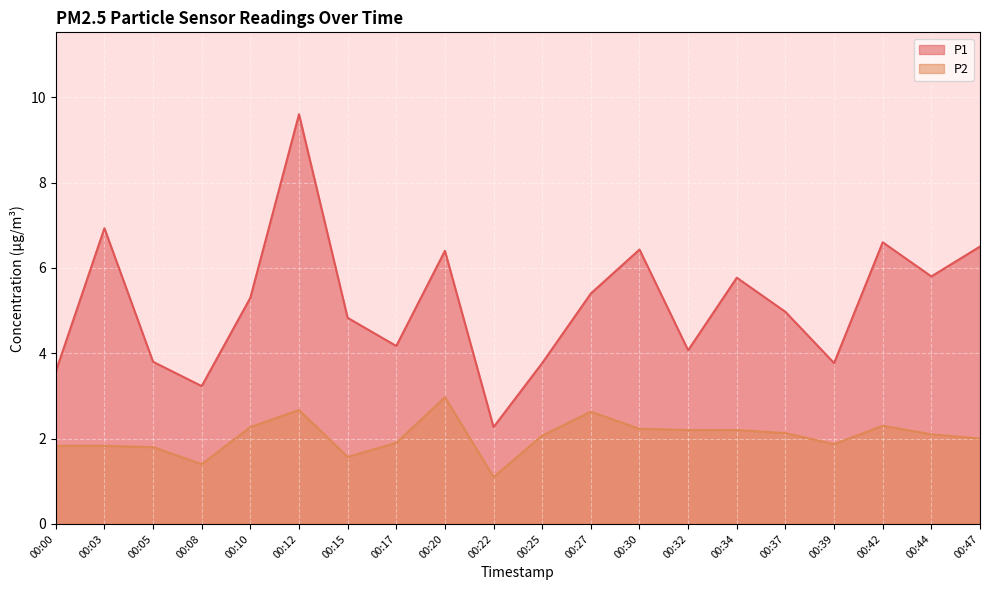

At which category does P1 reach its first local peak?

00:03